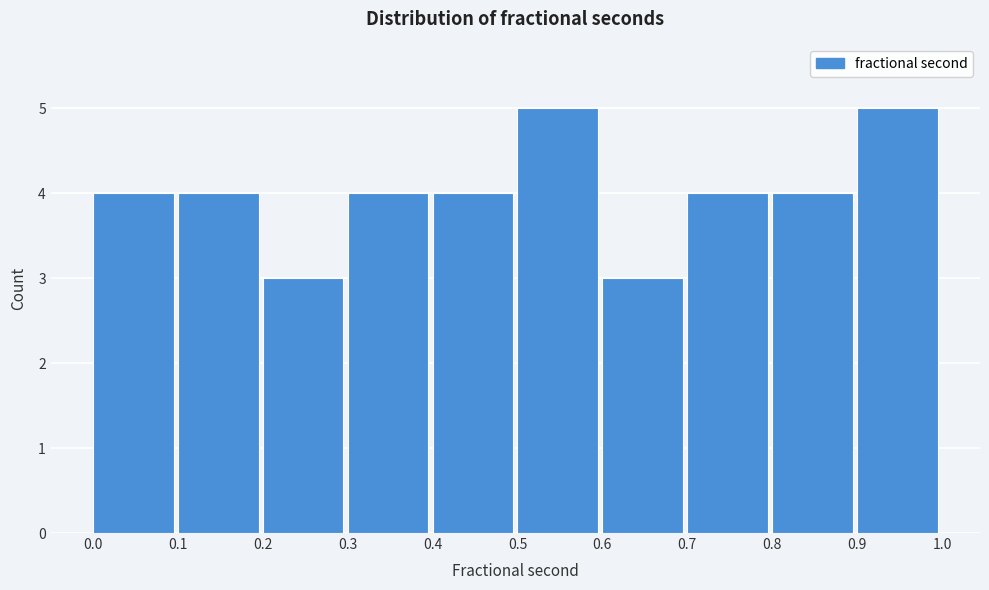

Reading left to right, list every bar in this chart as the range it spans on the x-axis followed by its height. The values are not printed on the chart, so give them approximately, as read against the axis.

0.0 to 0.1: 4
0.1 to 0.2: 4
0.2 to 0.3: 3
0.3 to 0.4: 4
0.4 to 0.5: 4
0.5 to 0.6: 5
0.6 to 0.7: 3
0.7 to 0.8: 4
0.8 to 0.9: 4
0.9 to 1.0: 5